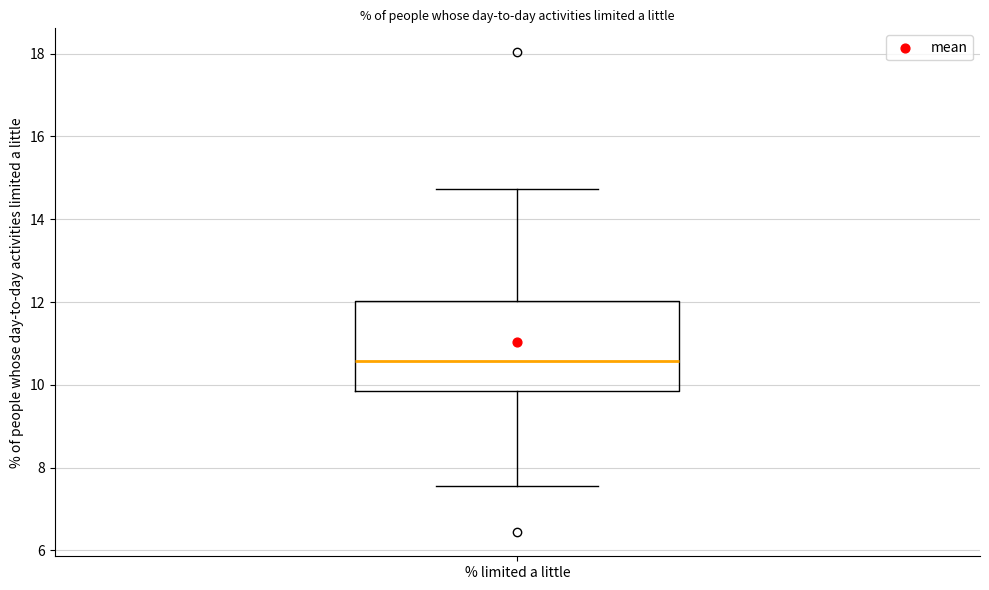

Where is the upper edge of the box for % limited a little on the y-axis? The values are not printed on the chart, so give them approximately, as read against the axis.

12.0